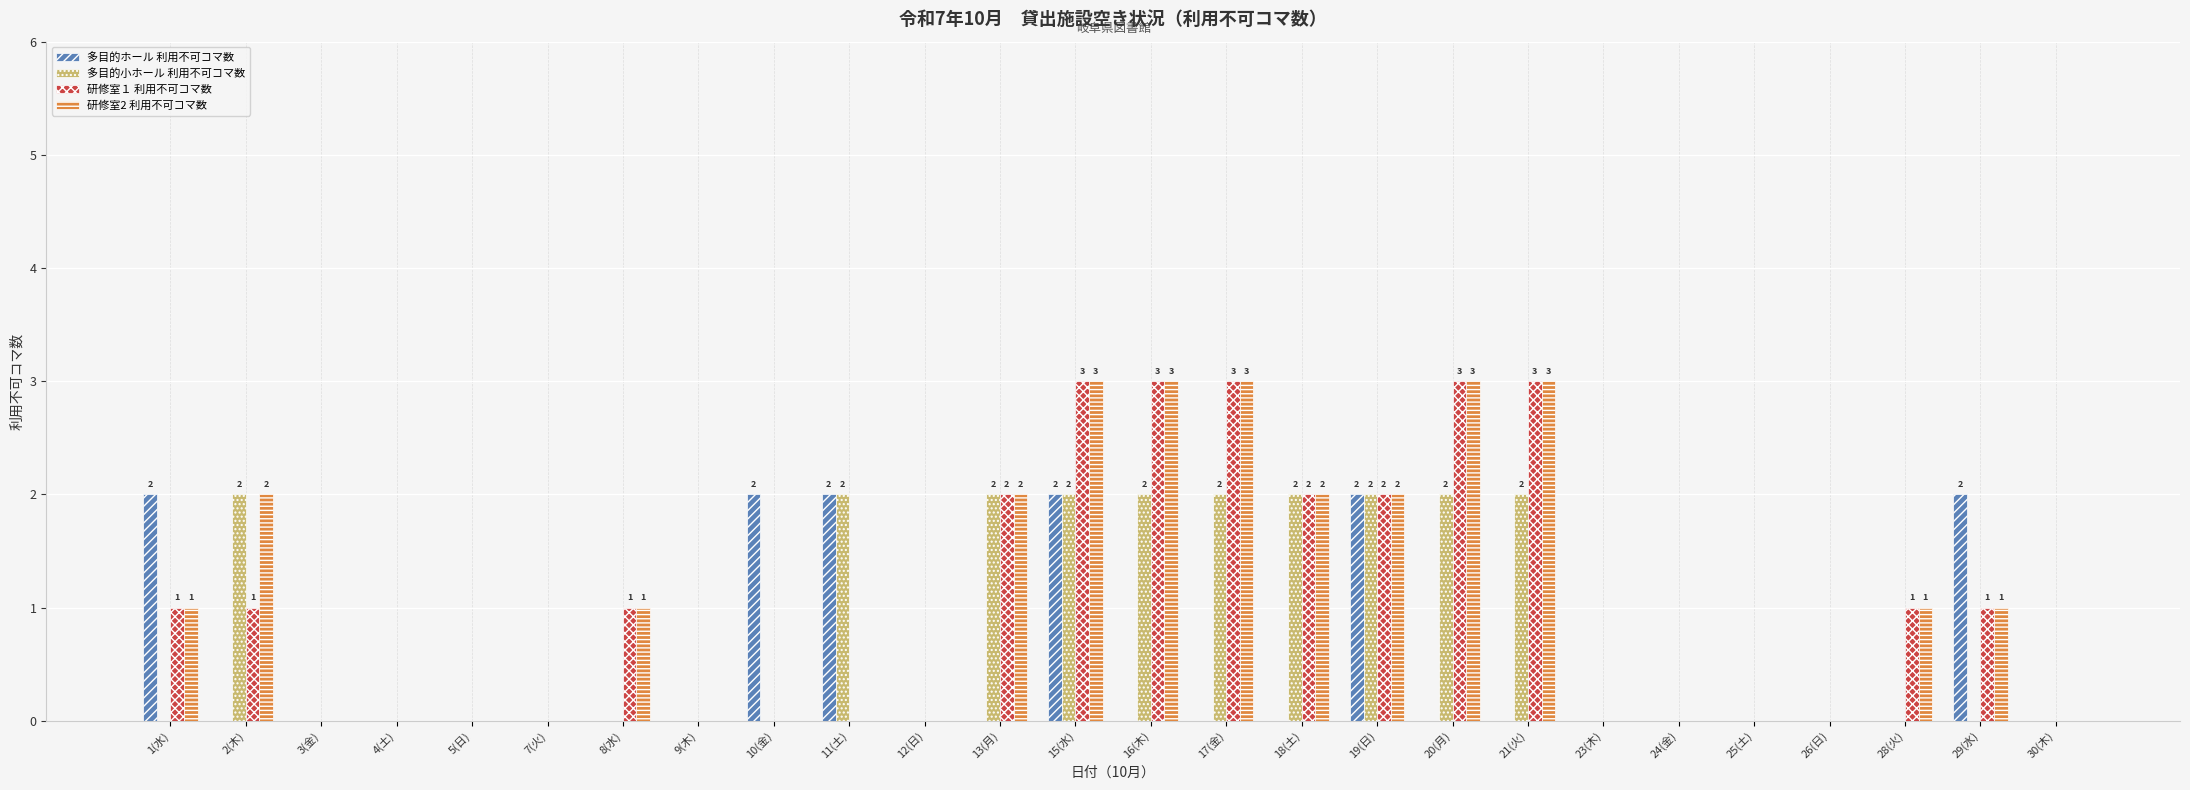

Count the number of categories in the chart.

26